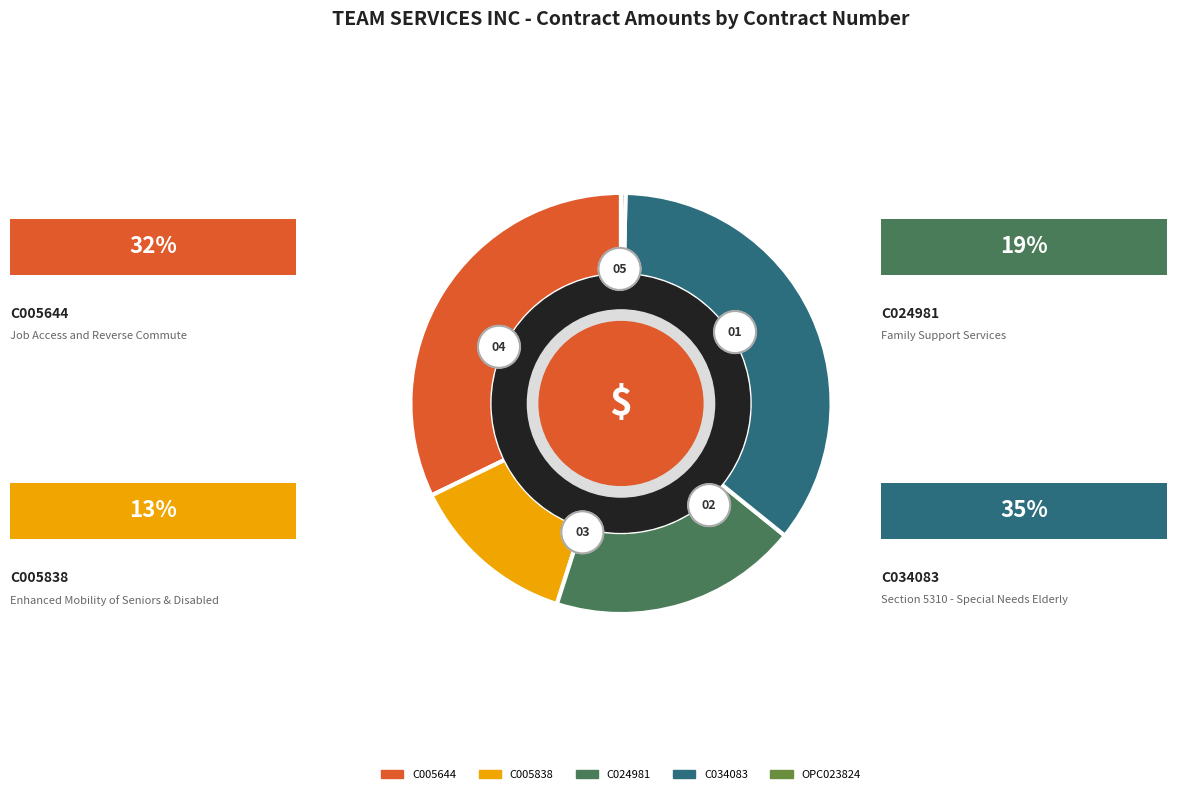

What is the change in value from C024981 to OPC023824?

-60065